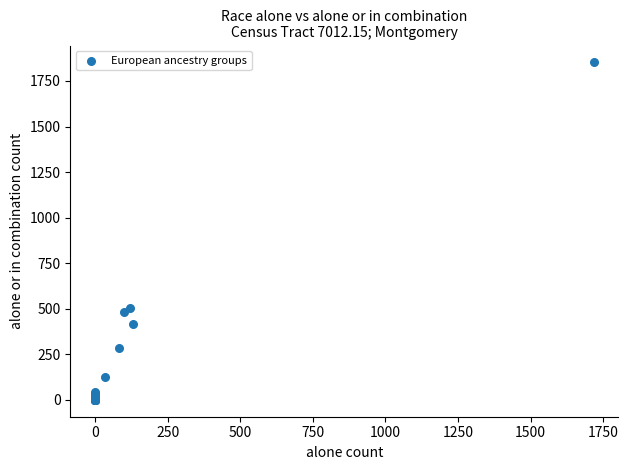

What Y value in the scatter plot is closest to 926?

505